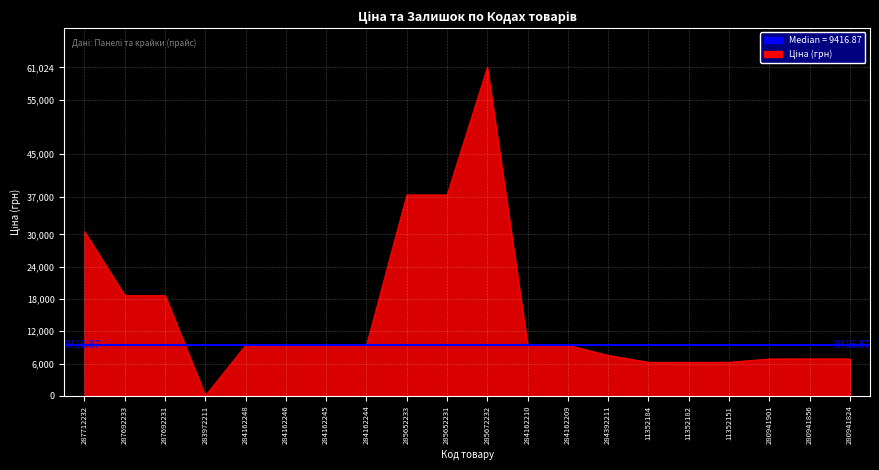

How many series are shown in this chart?

1